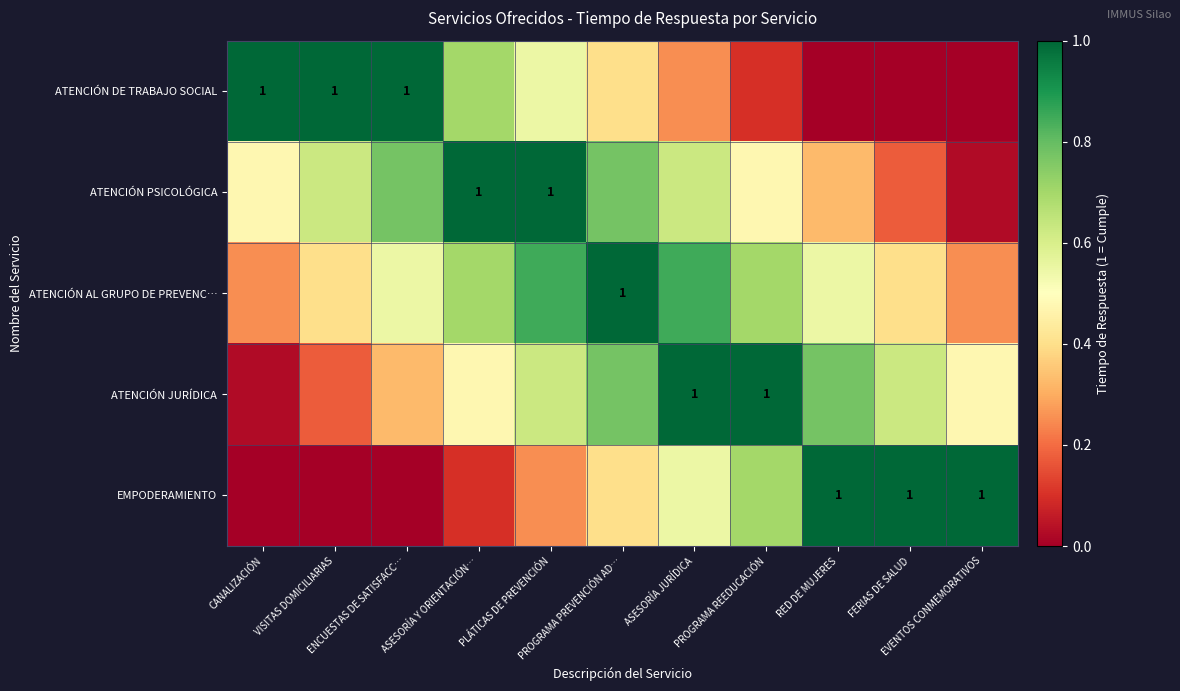

Which series has the largest total across all categories?

ATENCIÓN AL GRUPO DE PREVENC…